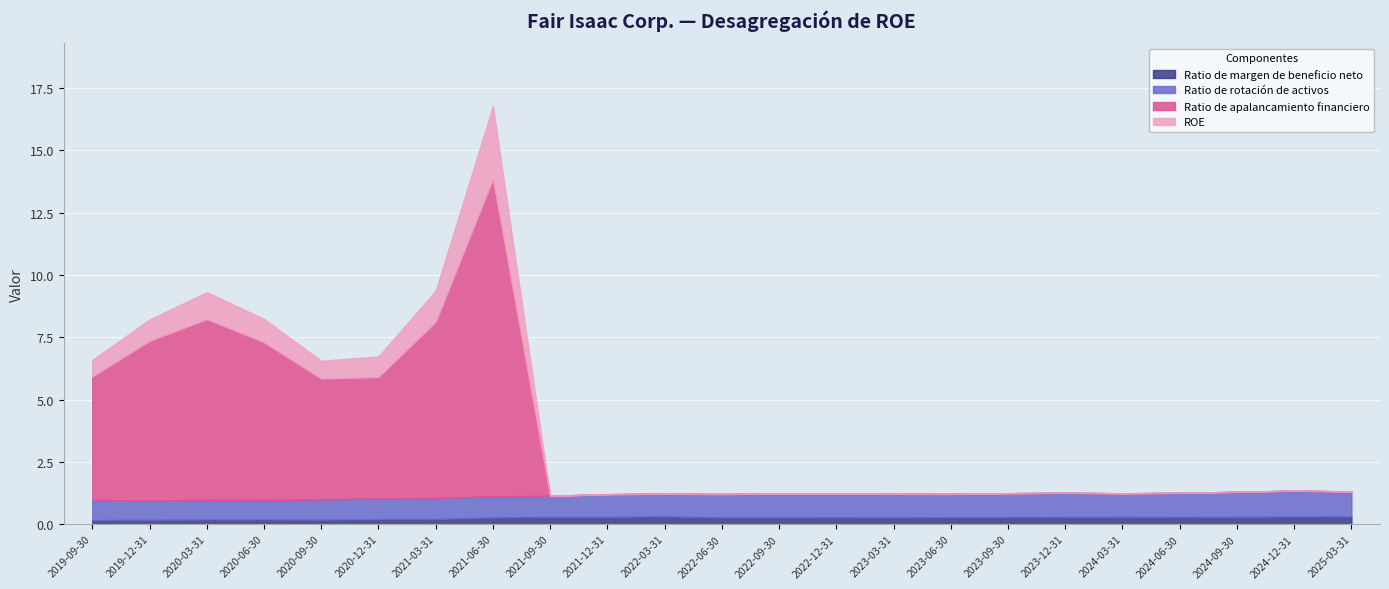

What is the difference between the ROE values at 2020-09-30 and 2020-03-31?

0.4